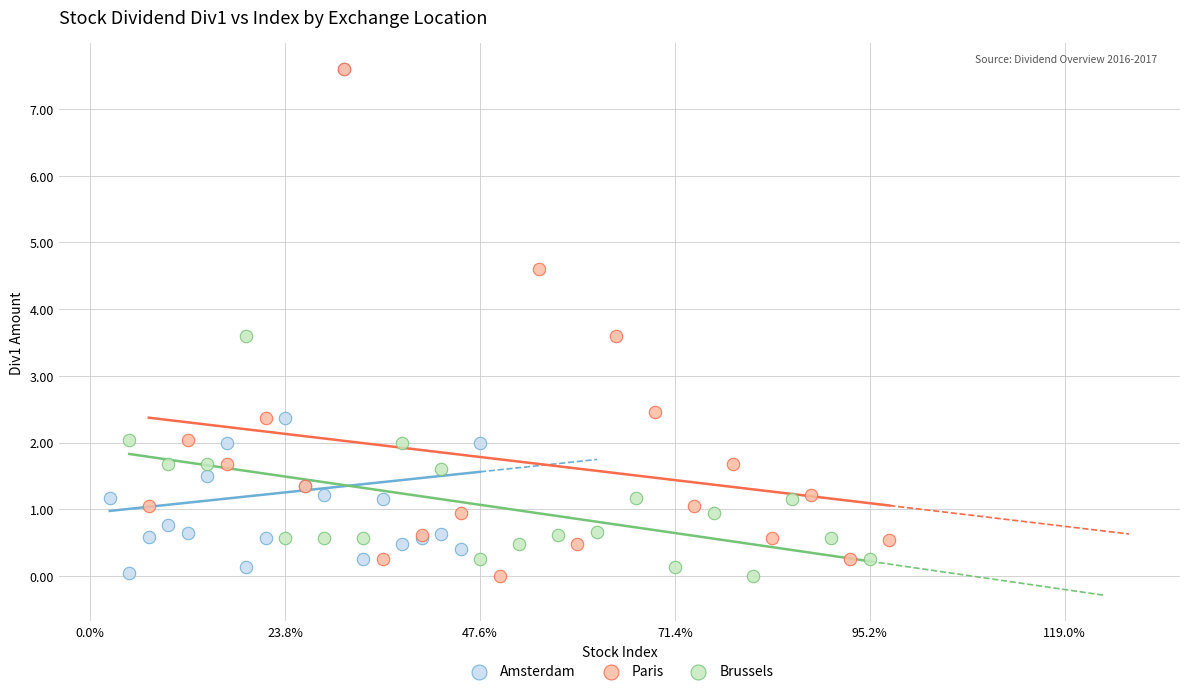

What are all the series names shown in the legend?

Amsterdam, Paris, Brussels